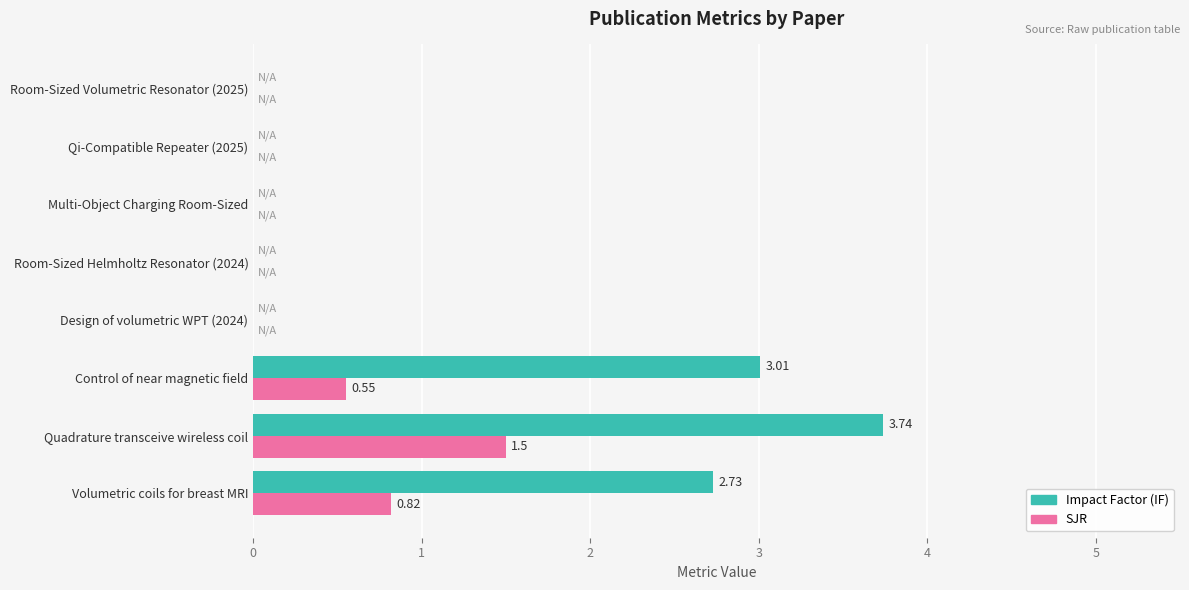

At which label does SJR reach its peak?

Quadrature transceive wireless coil